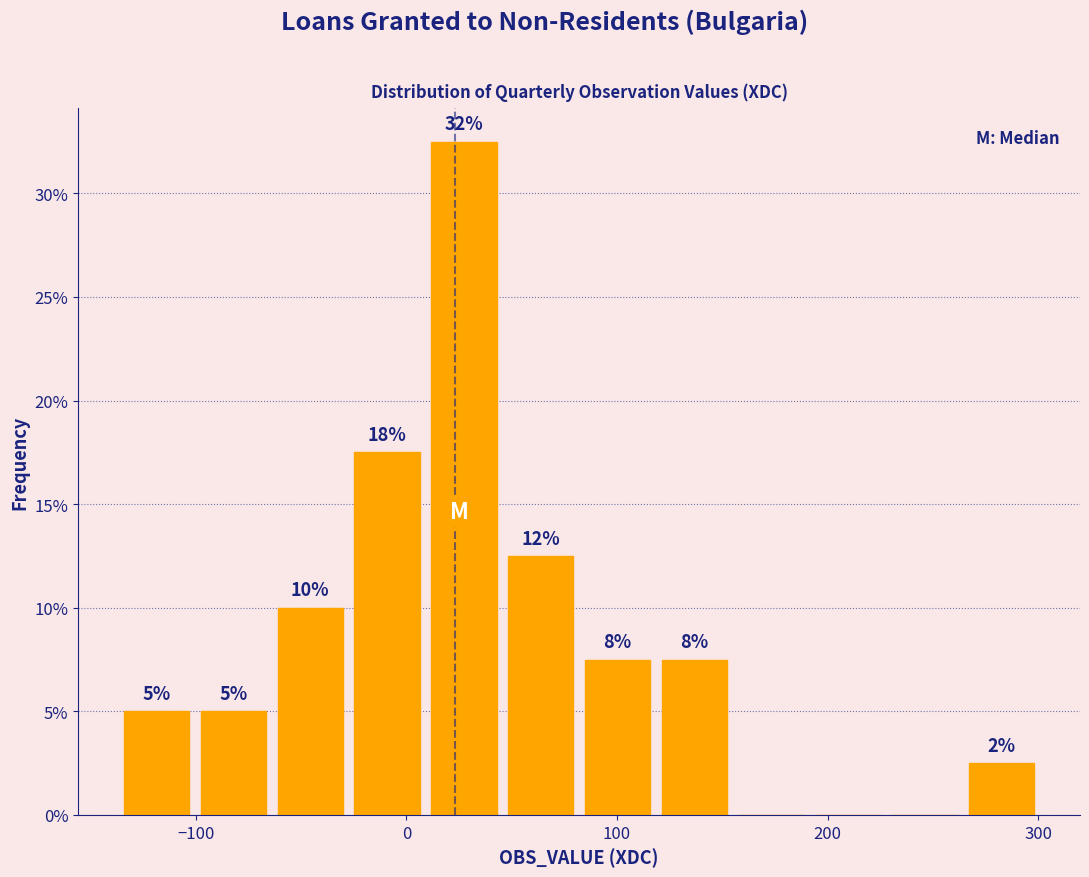

Read against the x-axis, roughly where is the centre of the tallest bar?

30